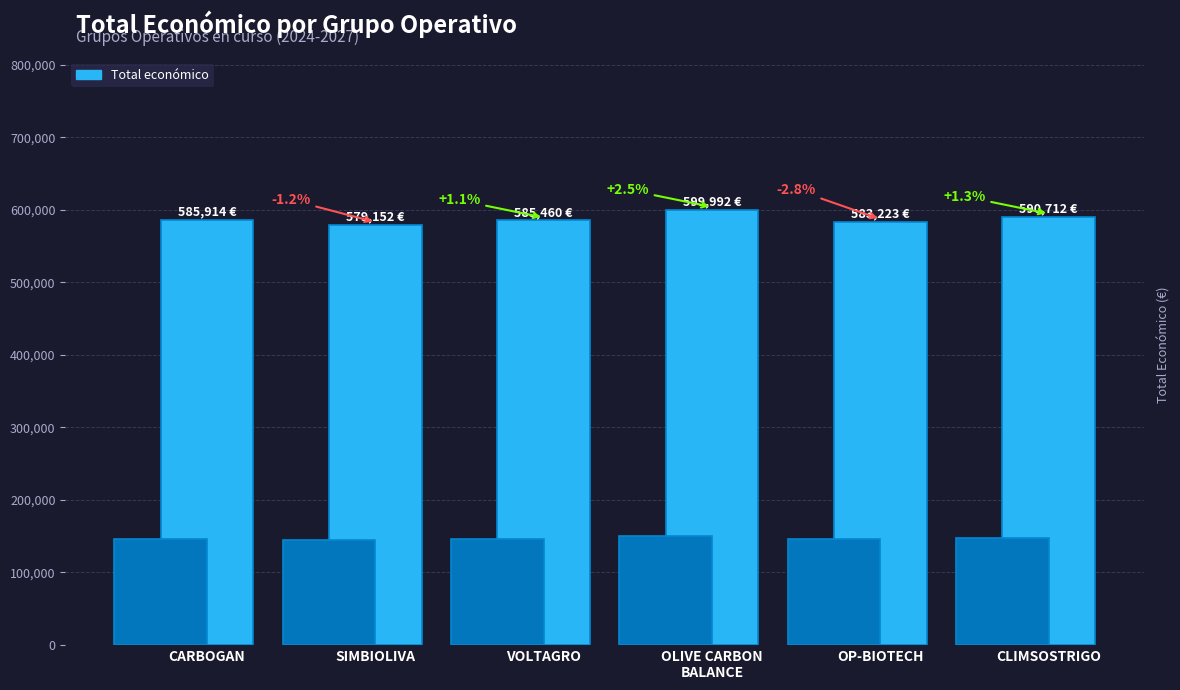

The chart shows a value of 583223 at OP-BIOTECH. True or false?

True